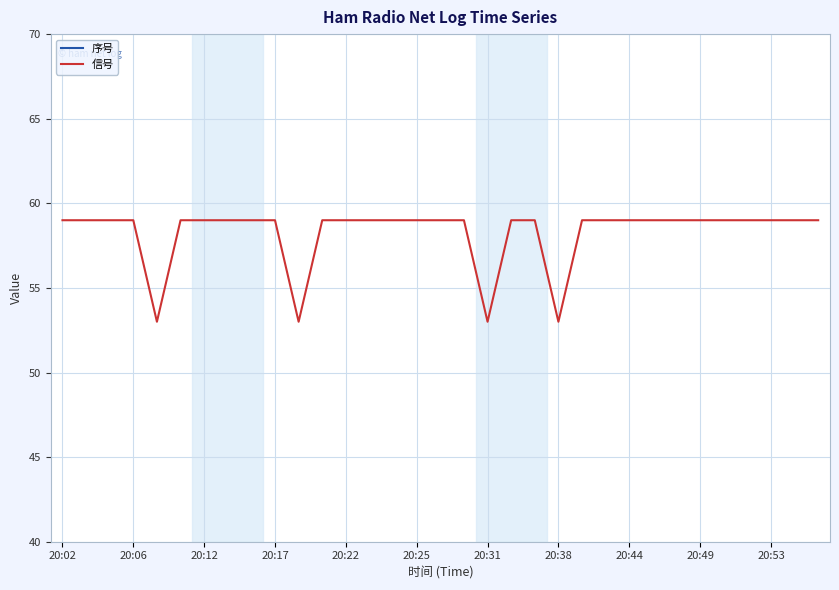

What is the maximum value for 序号?

33